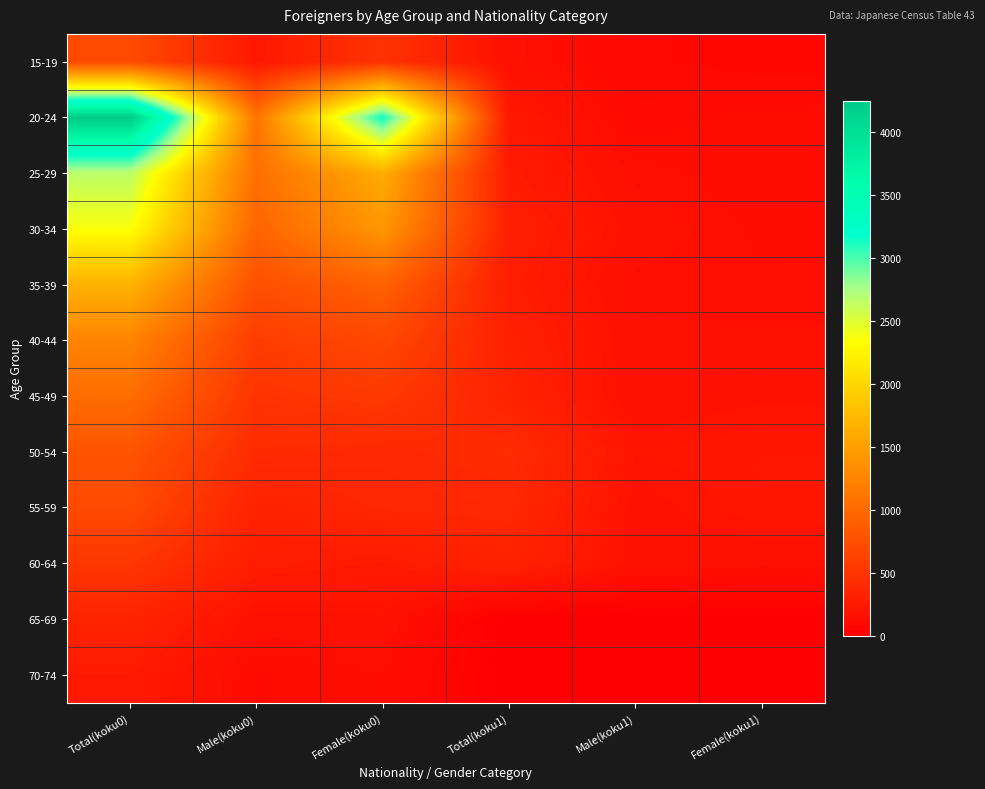

Which category has the highest value across all series?

Total(koku0)